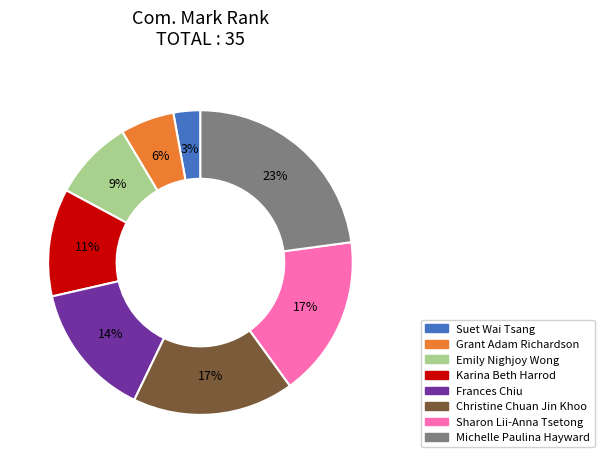

What percentage is the Grant Adam Richardson slice, to the nearest percent?

6%